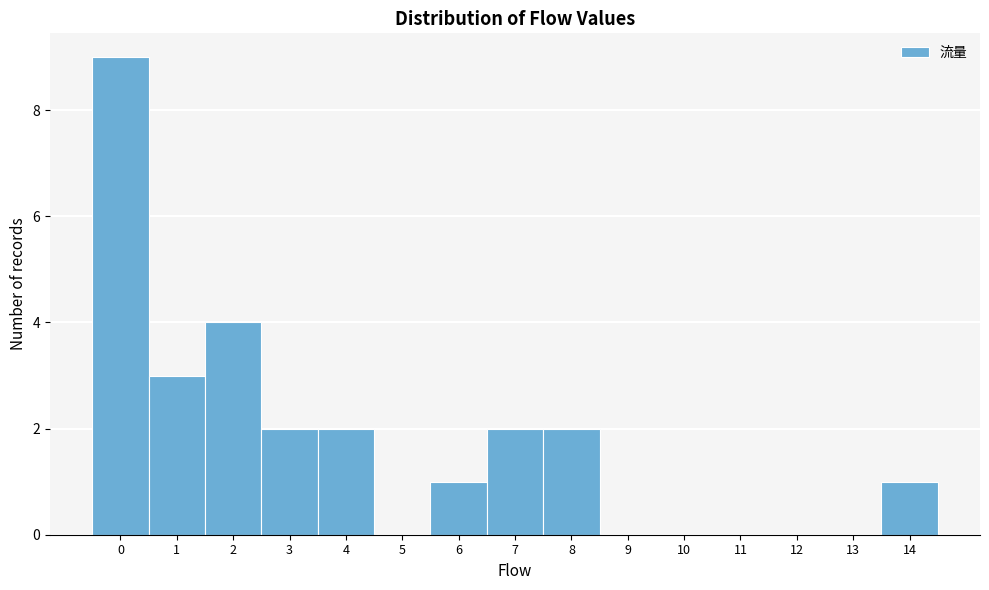

Reading left to right, list every bar in this chart as the range it spans on the x-axis followed by its height. The values are not printed on the chart, so give them approximately, as read against the axis.

-0.5 to 0.5: 9
0.5 to 1.5: 3
1.5 to 2.5: 4
2.5 to 3.5: 2
3.5 to 4.5: 2
4.5 to 5.5: 0
5.5 to 6.5: 1
6.5 to 7.5: 2
7.5 to 8.5: 2
8.5 to 9.5: 0
9.5 to 10.5: 0
10.5 to 11.5: 0
11.5 to 12.5: 0
12.5 to 13.5: 0
13.5 to 14.5: 1